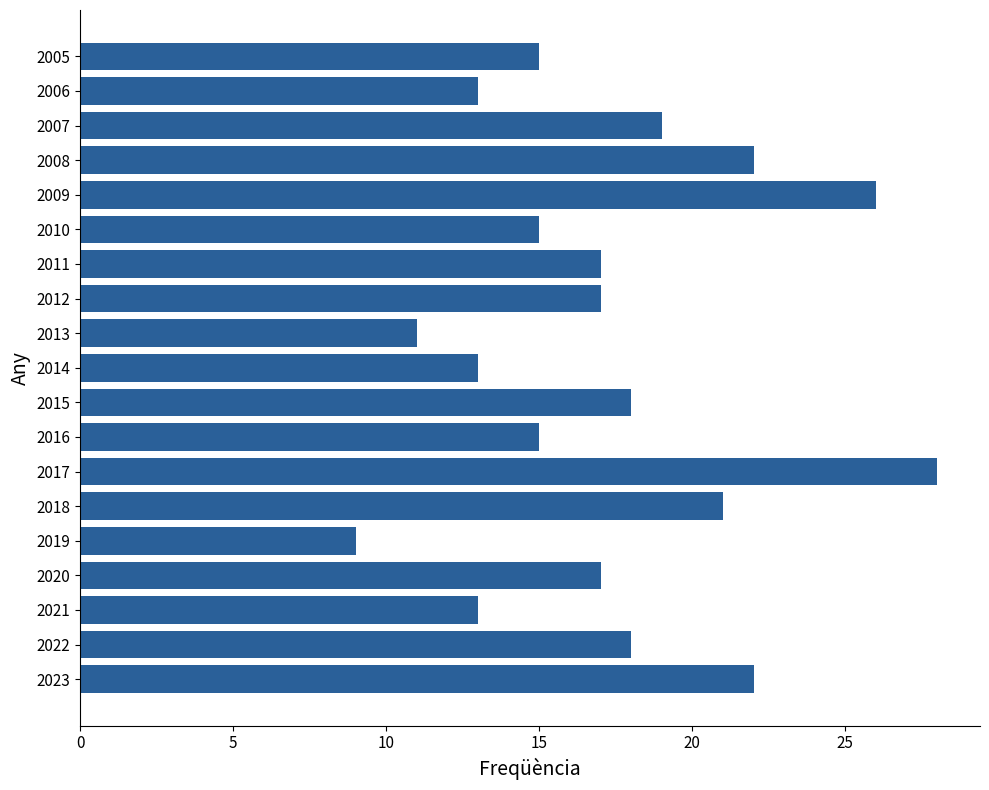

Is it true that the value at 2020 is 4?

False